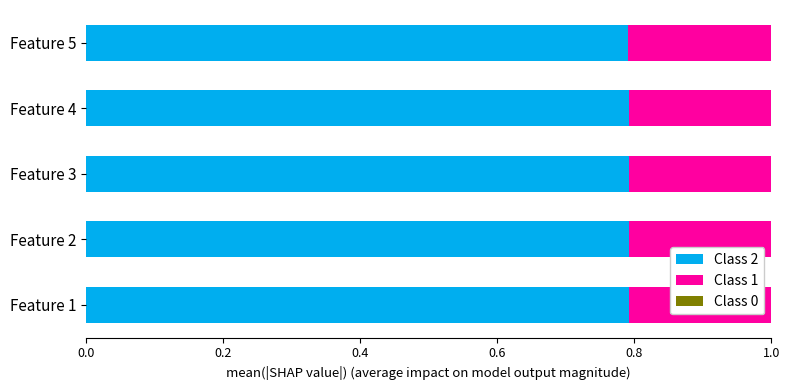

What is the sum of all Class 2 values?

4.0